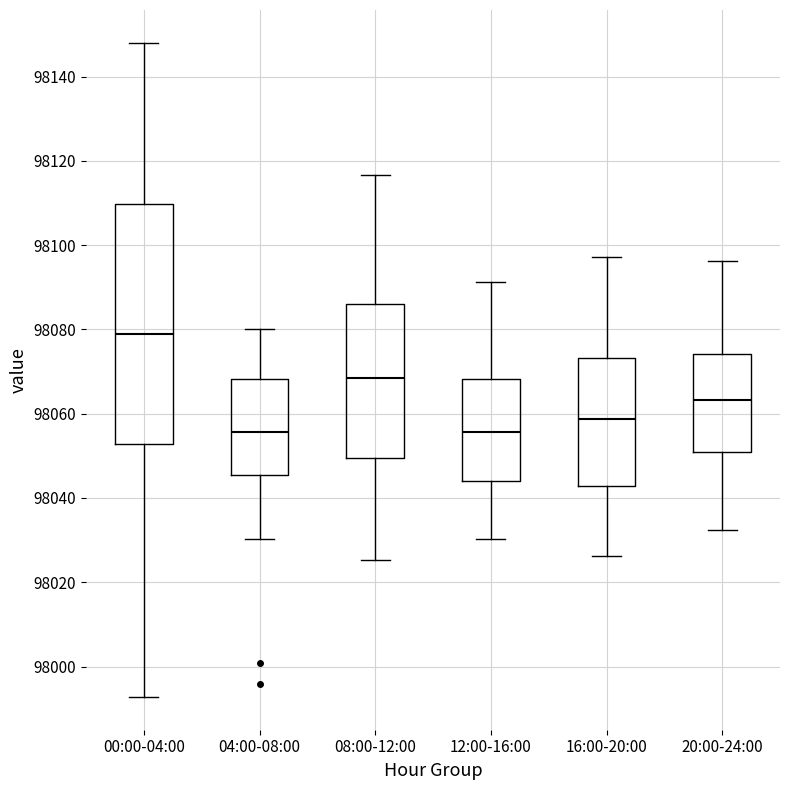

Which box's median line is the highest?

00:00-04:00